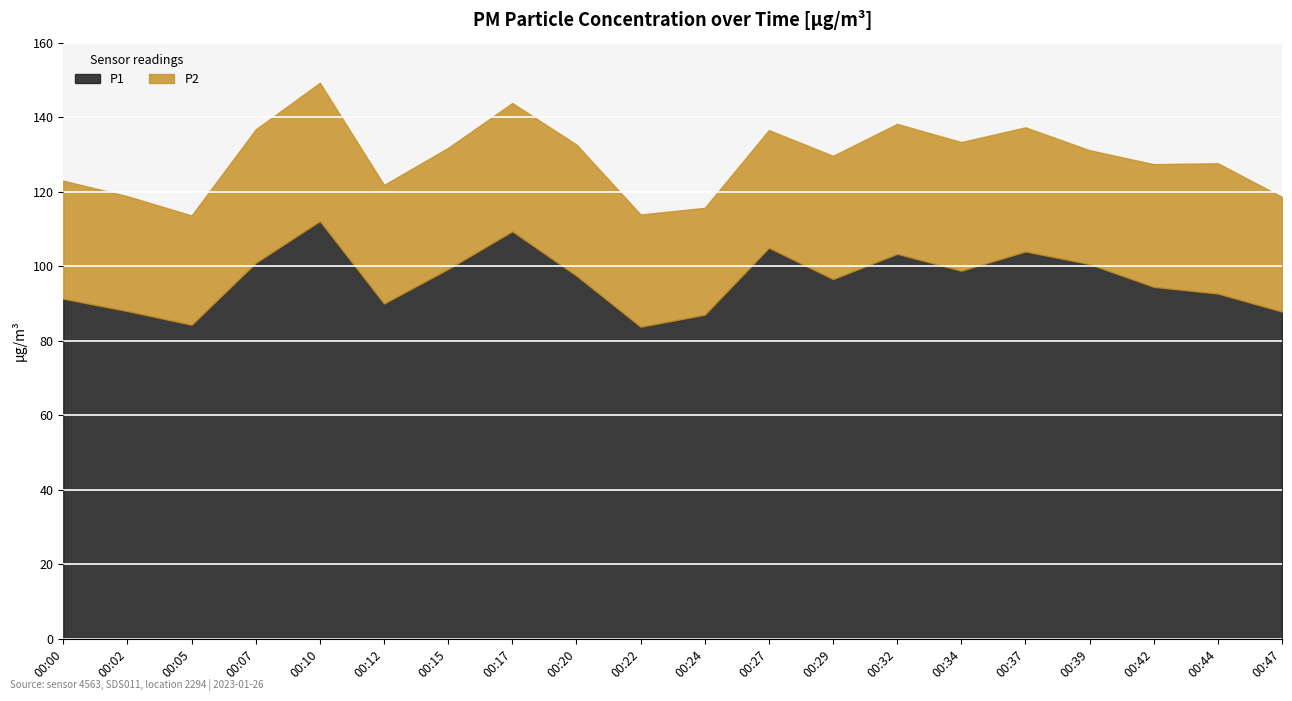

At how many categories does at least one series exceed 48?

20